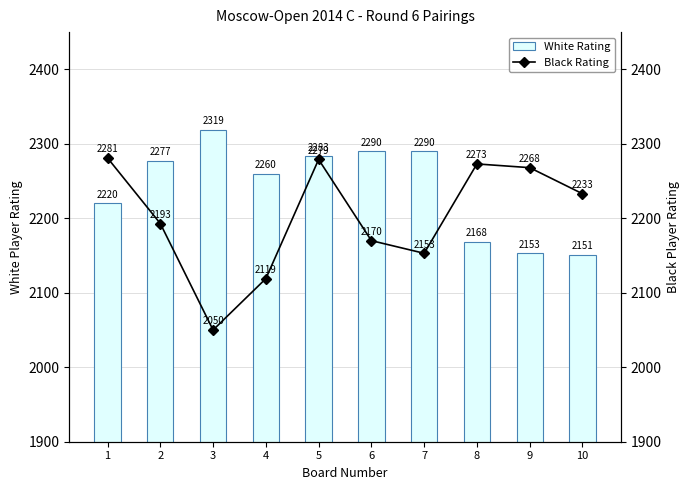

What is the difference between the Black Rating values at 7 and 8?

120